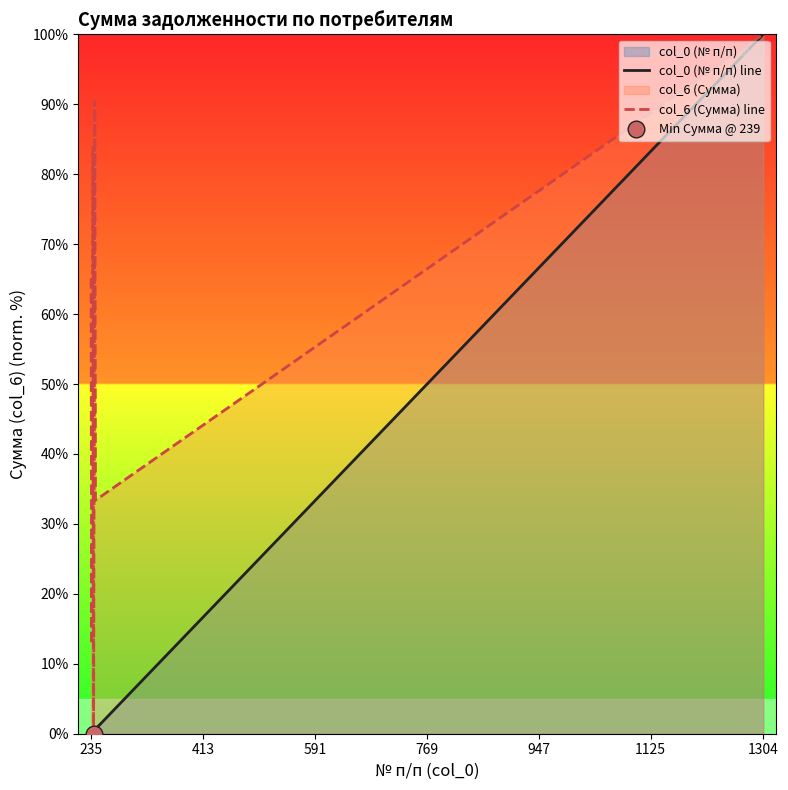

Count the number of data series in this chart.

2